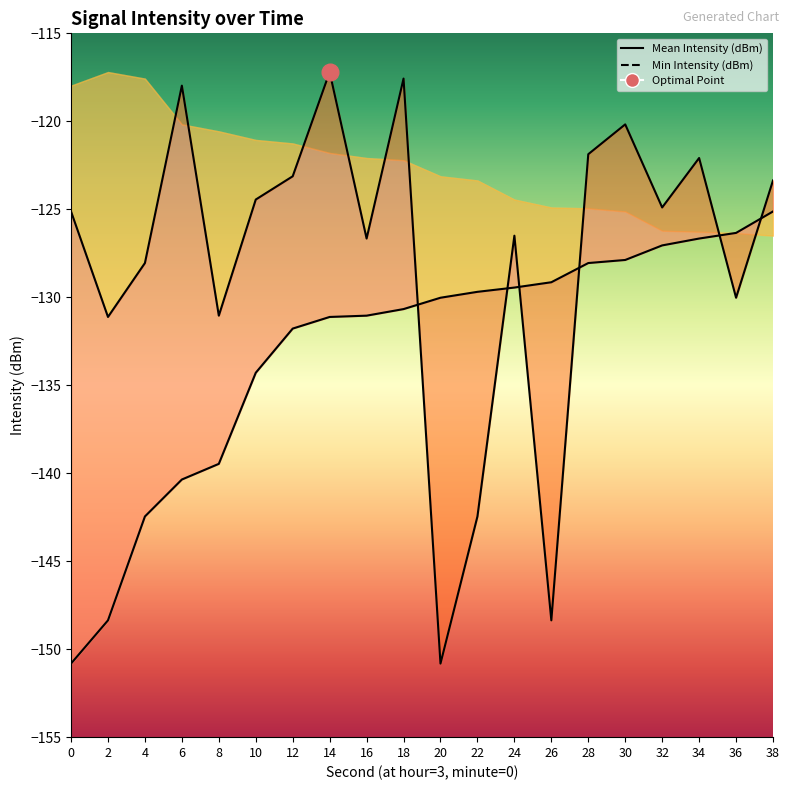

Where does the Min Intensity (dBm) series first go above -130?

22